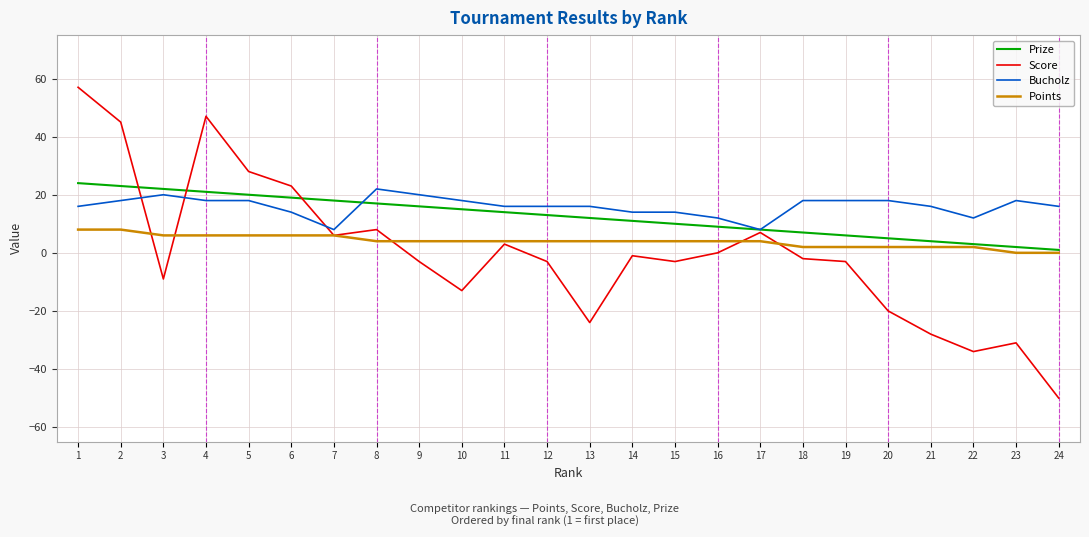

Is the value of Prize at 2 greater than the value of Bucholz at 14?

Yes